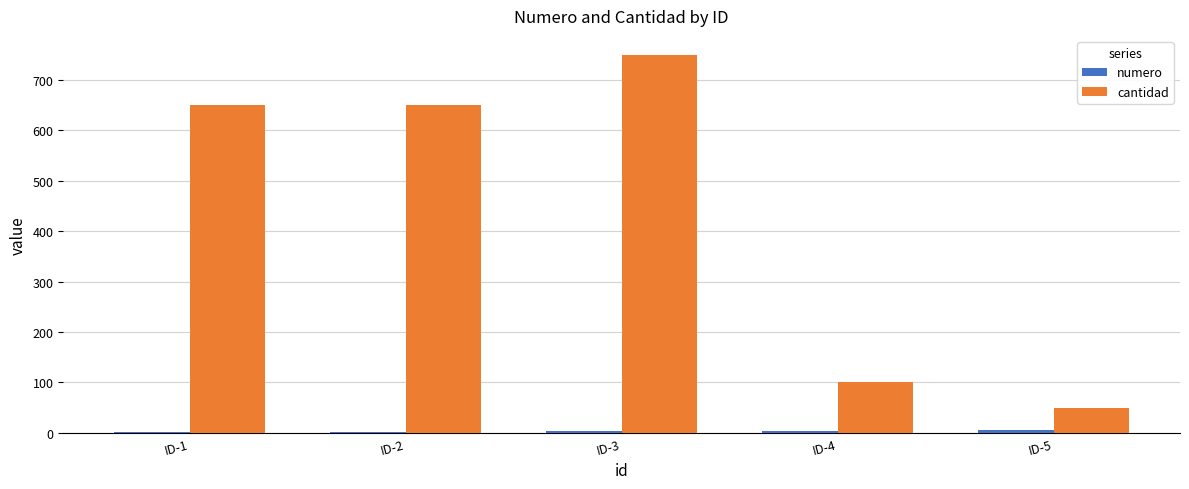

Which series changed the most between ID-1 and ID-3?

cantidad